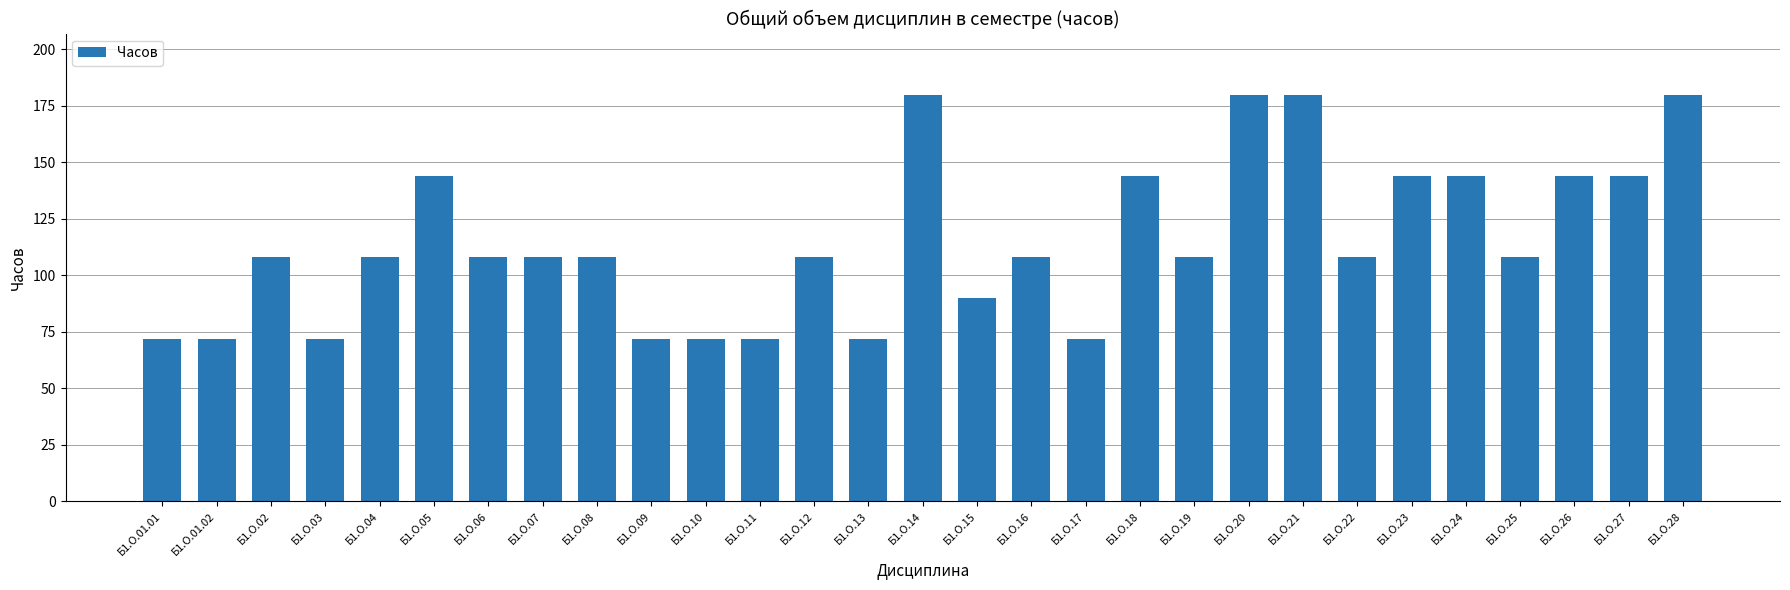

What is the maximum value shown in the chart?

180